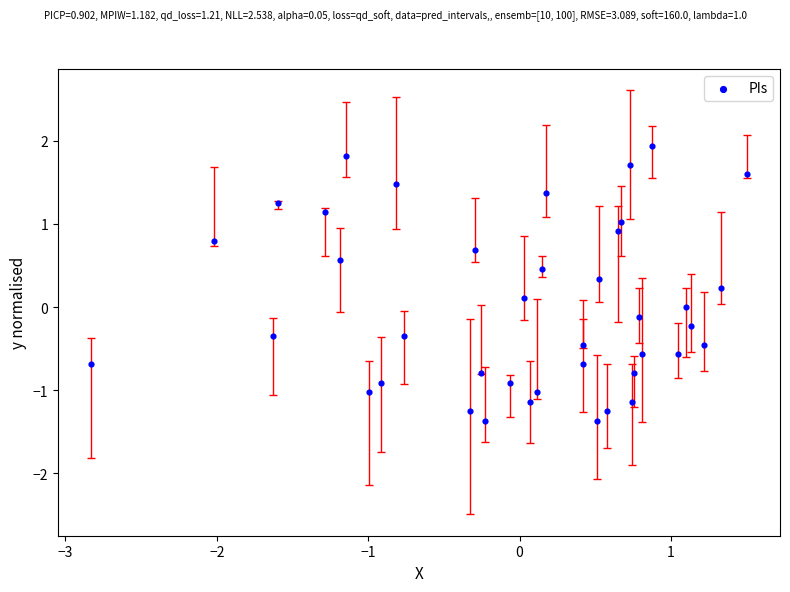

What is the range of Y values (max minus min)?

3.3